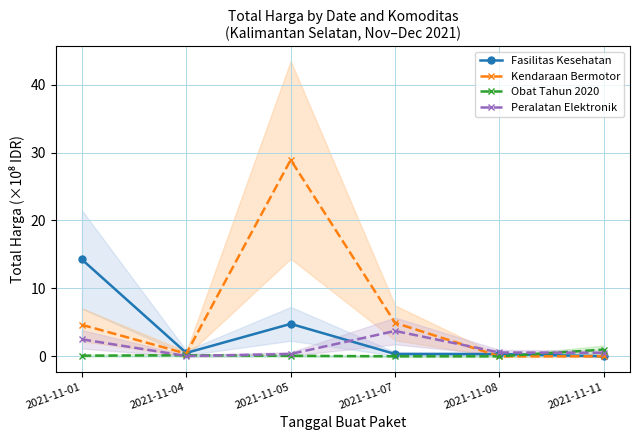

At which label is Obat Tahun 2020 closest to 0?

2021-11-08